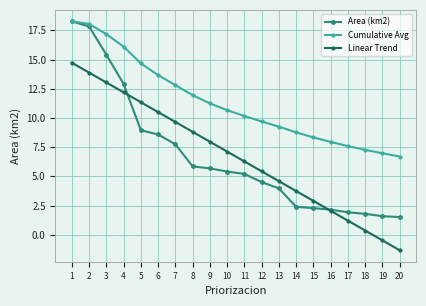

What is the smallest value displayed?

-1.3